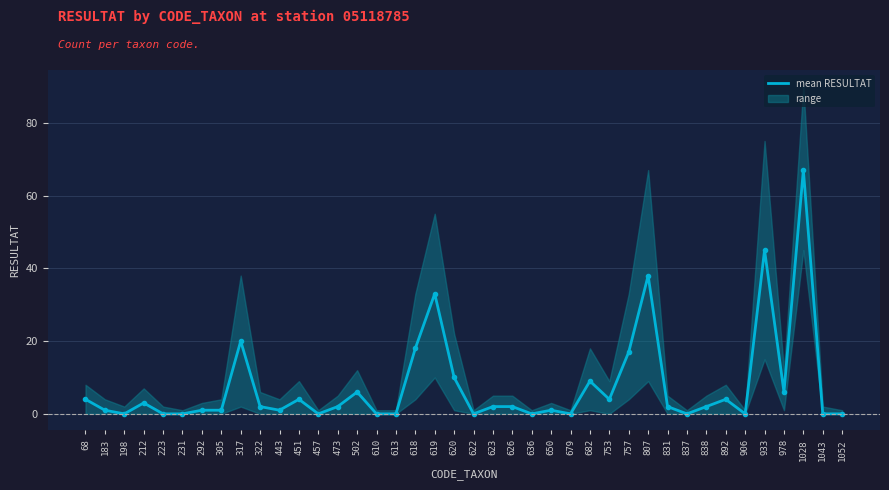

What is the value of the 20th point from the left?

10